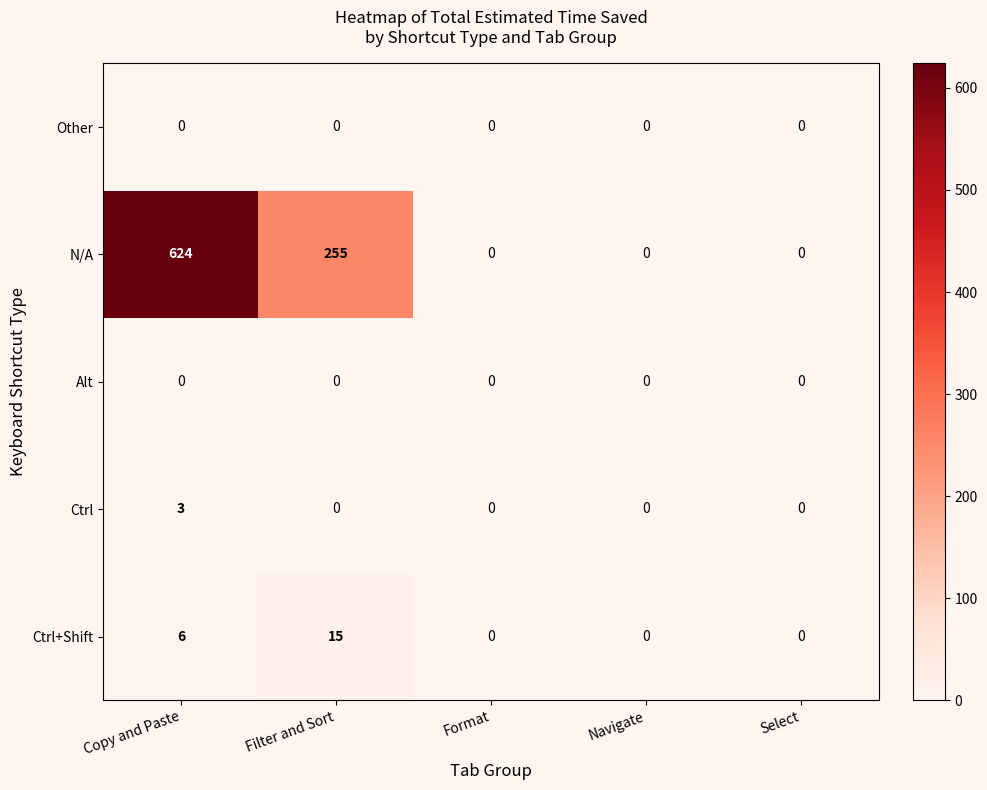

At which label is N/A closest to 312?

Filter and Sort